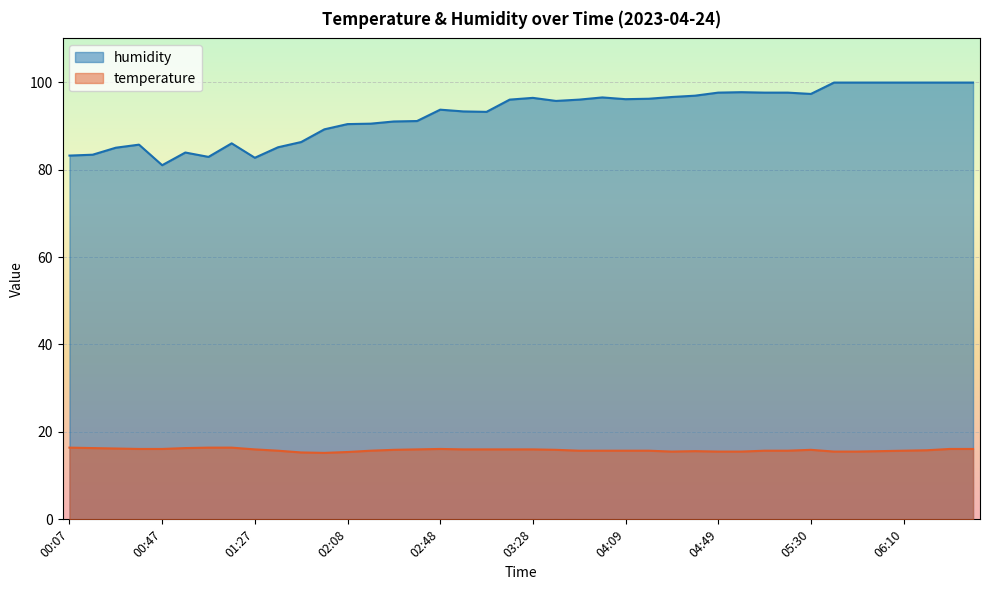

Which has a higher value, 02:48 or 06:10?

02:48